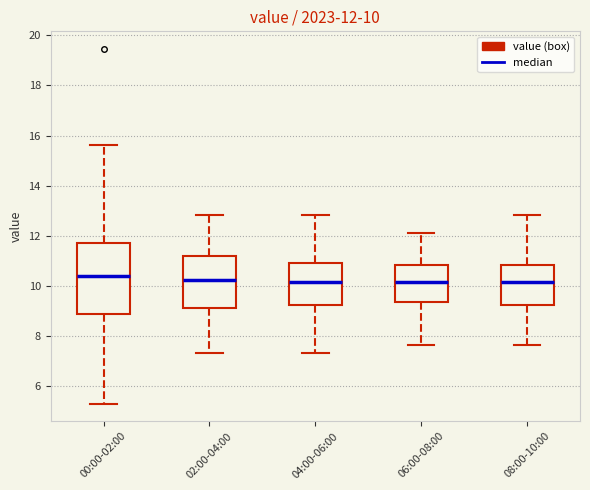

Which box is the tallest, from its lower edge to its upper edge?

00:00-02:00